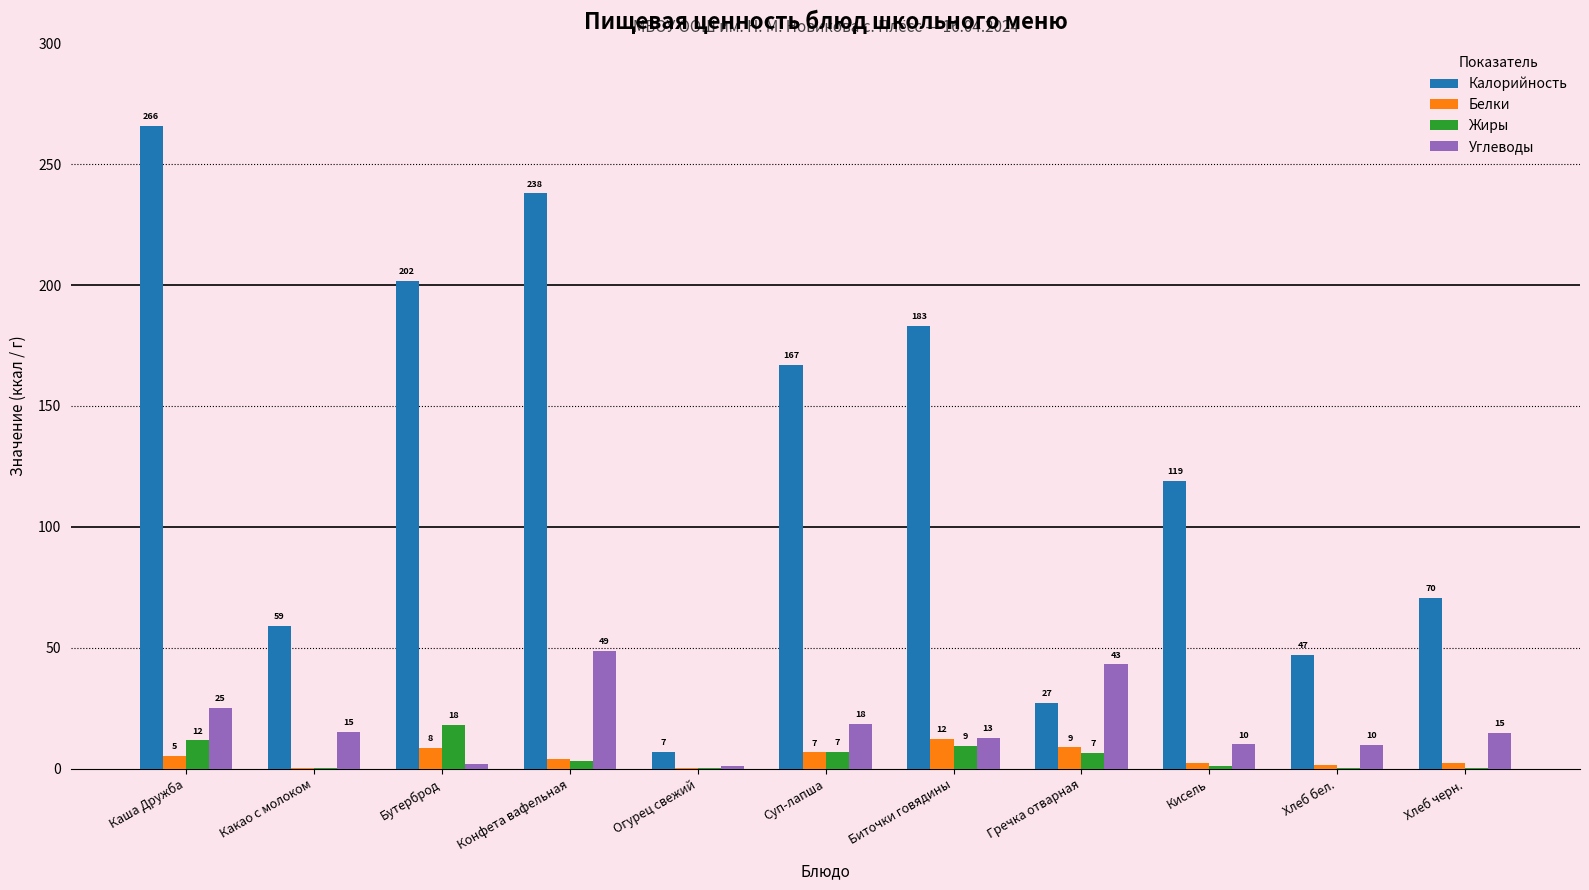

What is the sum of the Калорийность values at Суп-лапша and Каша Дружба?

433.0